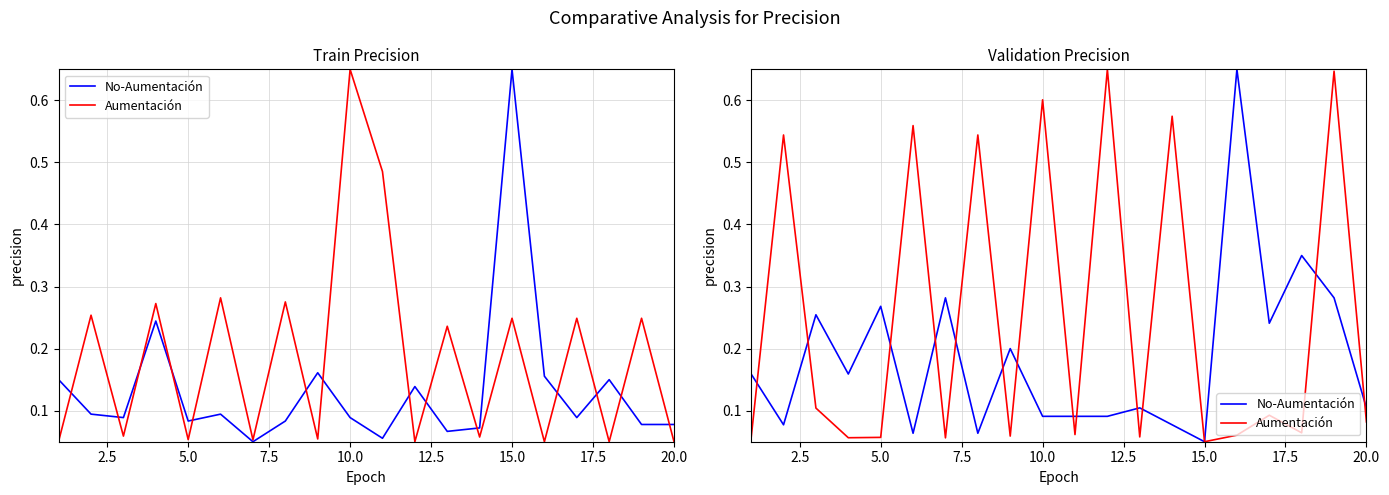

Which series ends up on top after the final intersection of No-Aumentación and Aumentación?

No-Aumentación